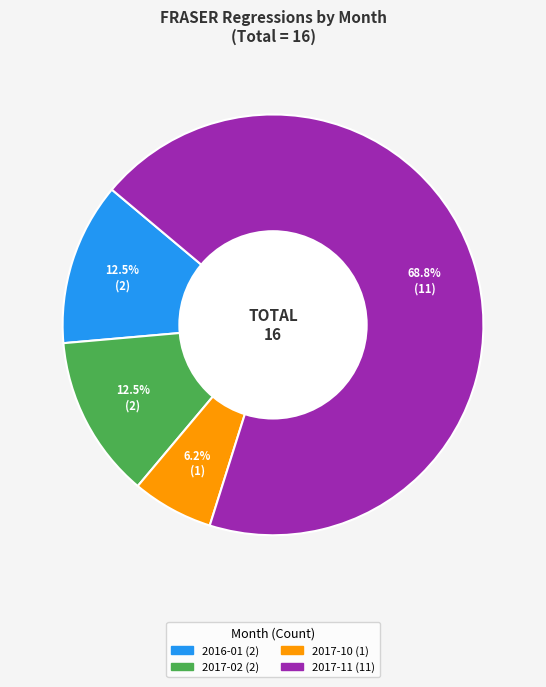

Is there a majority slice in this chart?

Yes